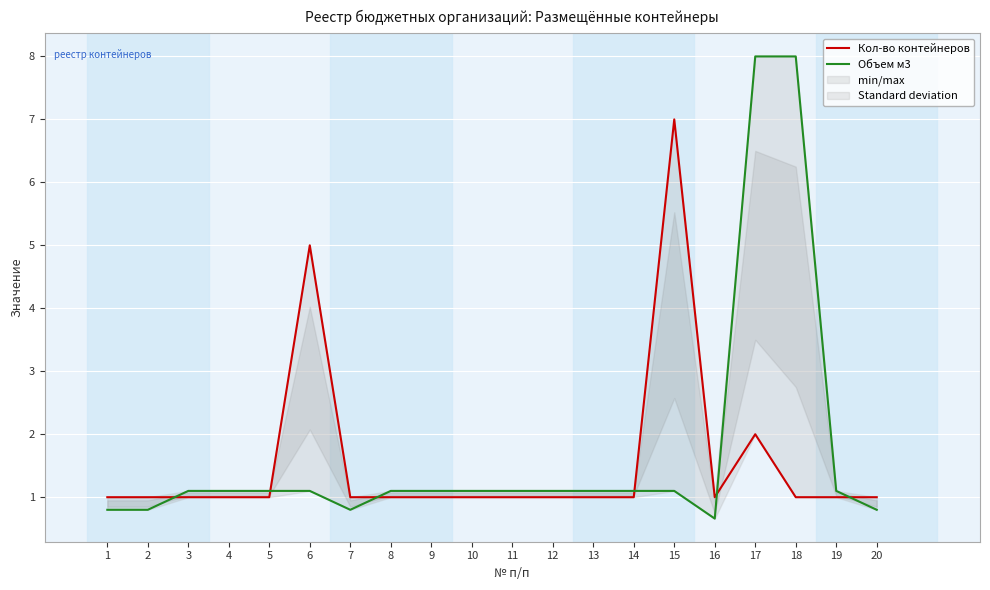

List the series in order of their overall mean, highest first.

Объем м3, Кол-во контейнеров